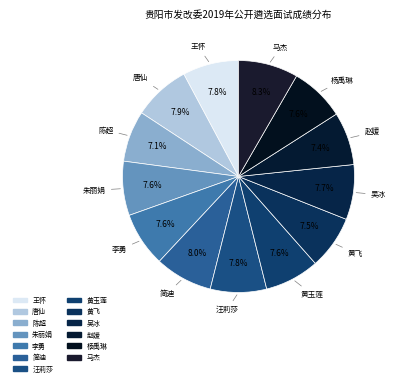

What is the ratio of the value at 黄飞 to the value at 李勇?

1.0